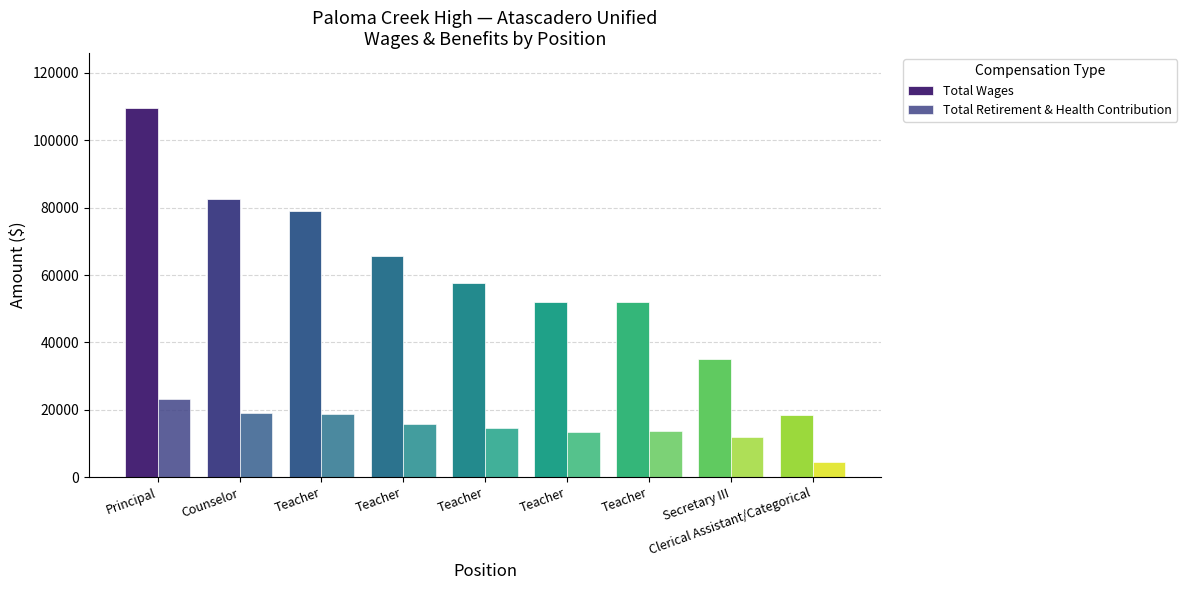

How many bars are there in total?

18